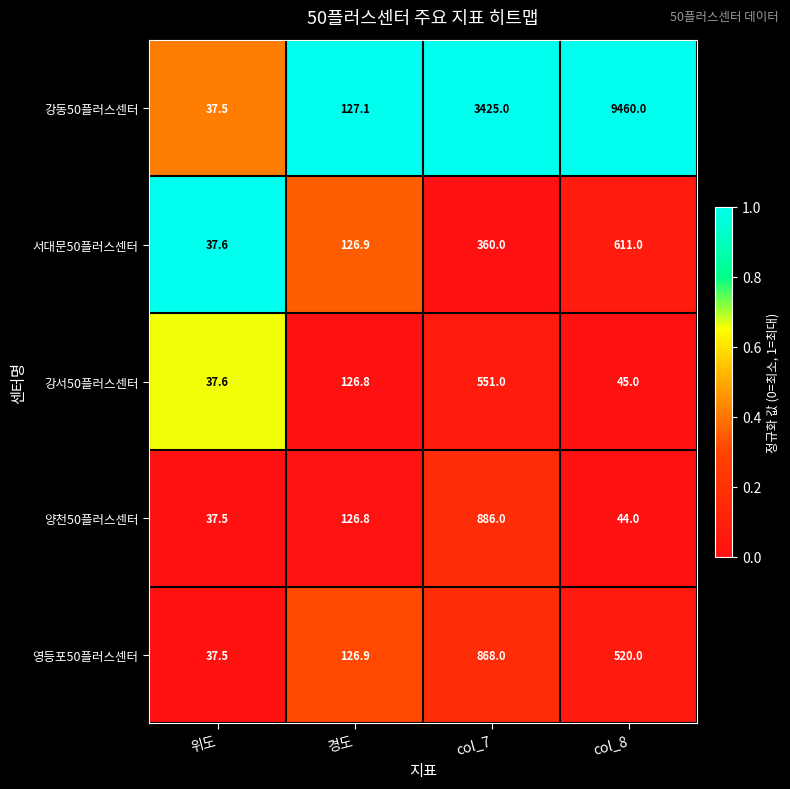

What is the difference between the maximum and minimum values in the 강서50플러스센터 series?

513.4